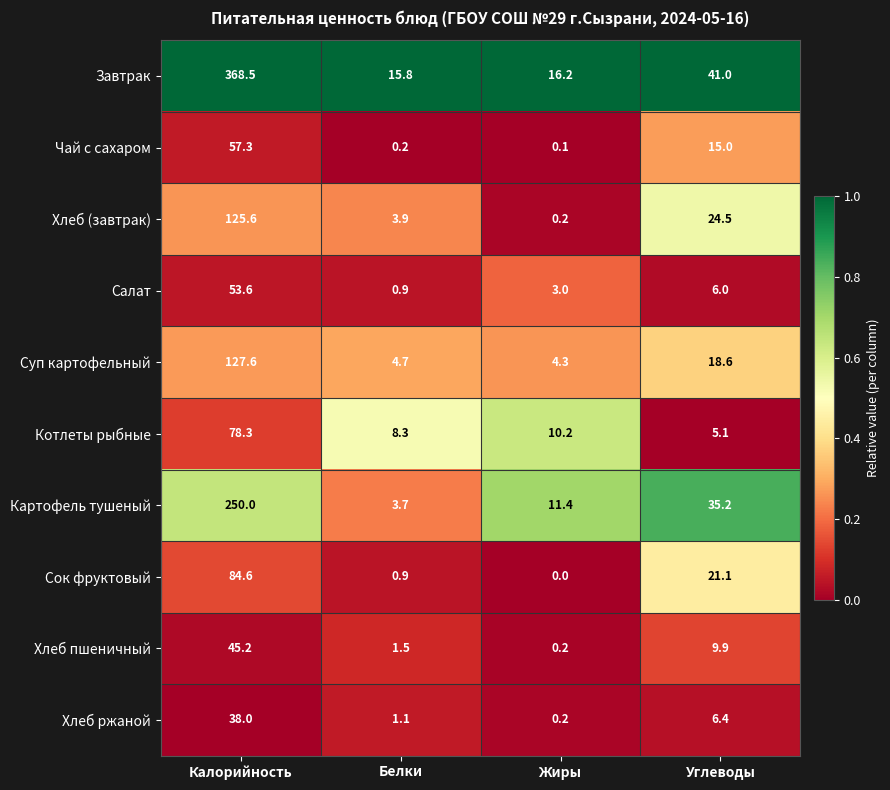

Count the number of categories in the chart.

4